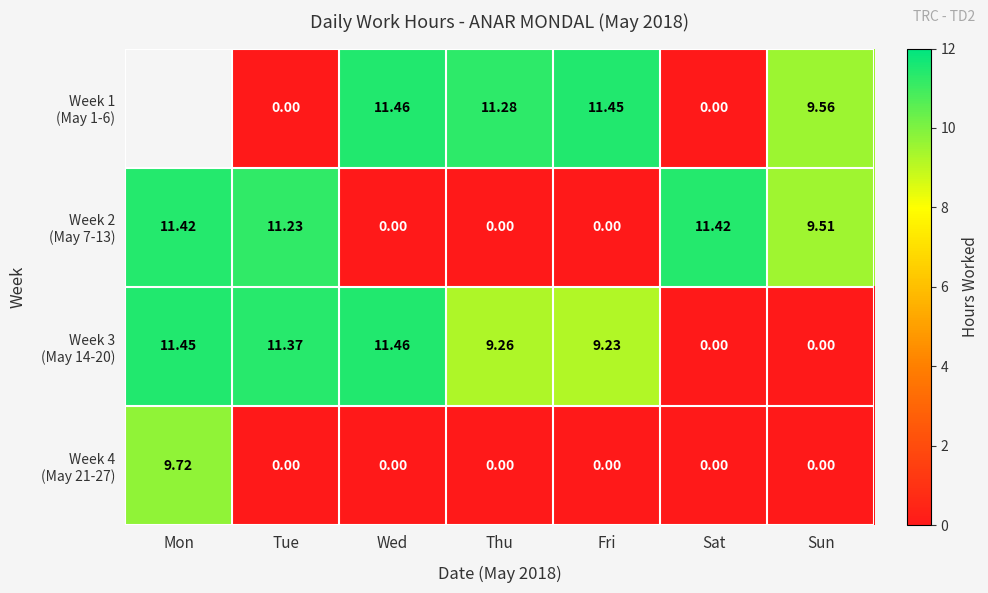

How many data points in Week 3 (May 14-20) are above 9?

5